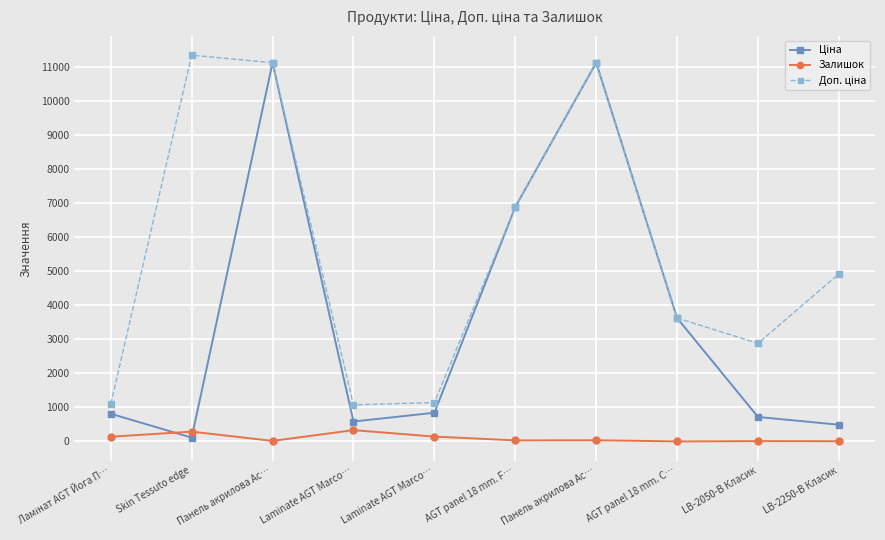

Is it true that Залишок equals 140.0 at Ламінат AGT Йога П…?

True